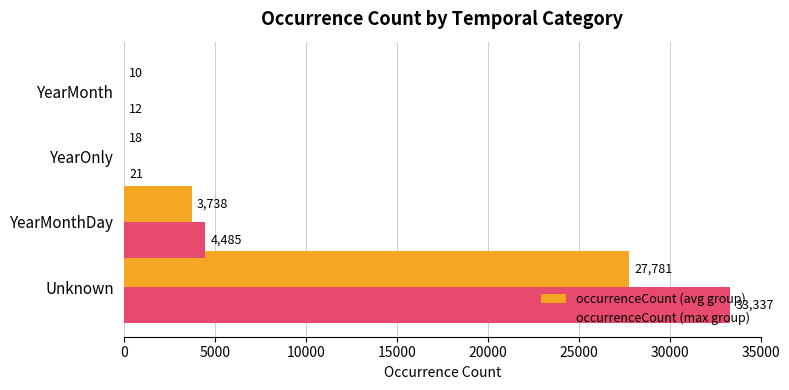

True or false: occurrenceCount (max group) has a value of 14966.5 at Unknown.

False